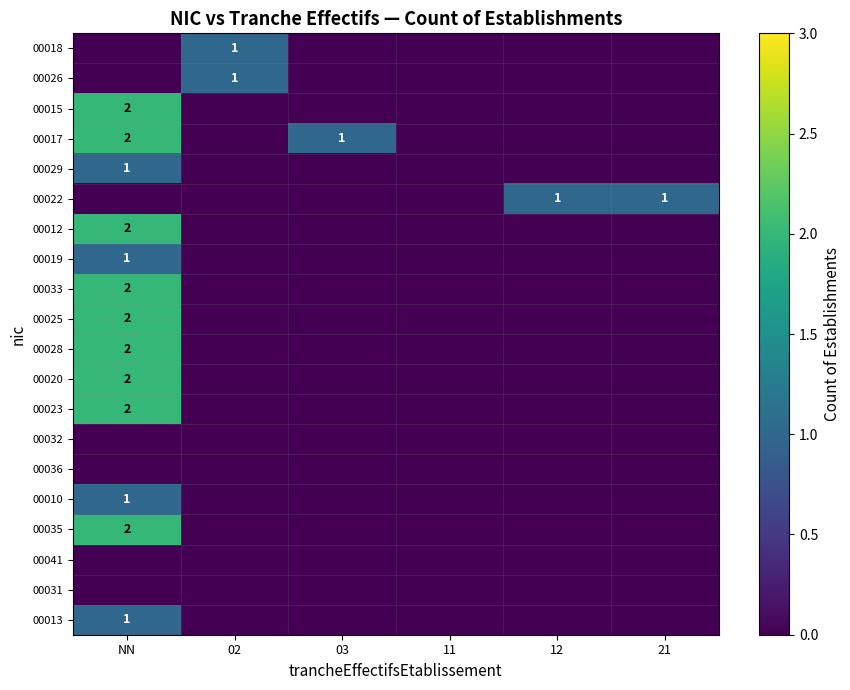

The 00017 series shows 2 at NN. True or false?

True